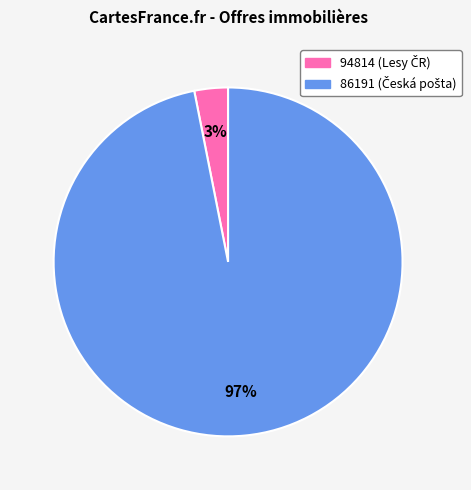

Which slice represents more than half of the pie?

86191